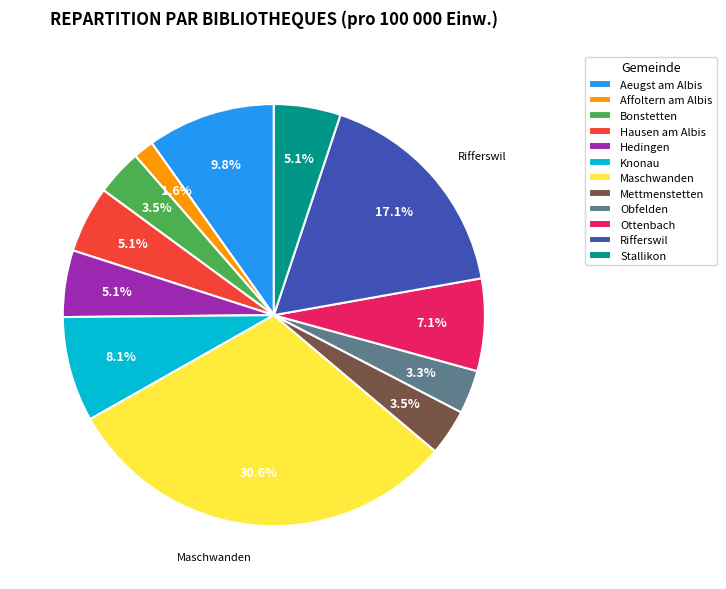

To the nearest percent, what is the average slice percentage?

8%